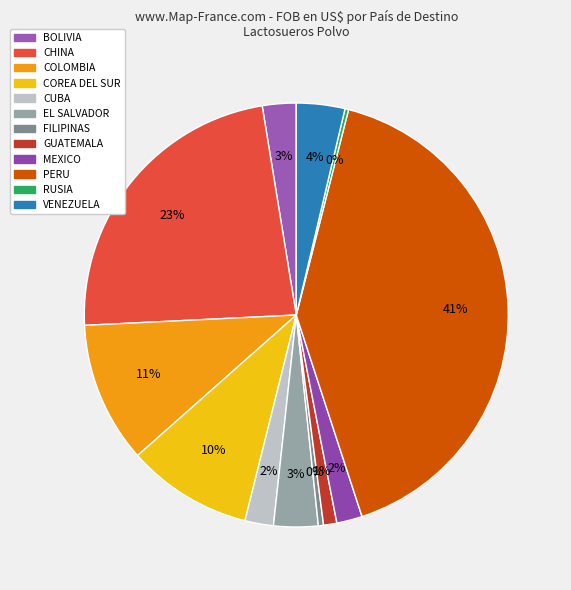

Does RUSIA represent more than half of the total?

No